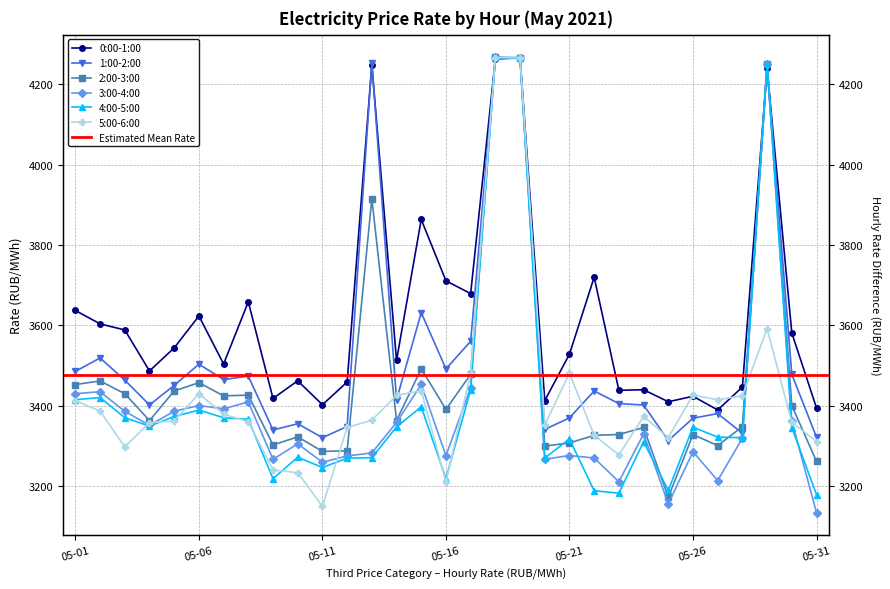

What is the highest value of the 0:00-1:00 series?

4266.5